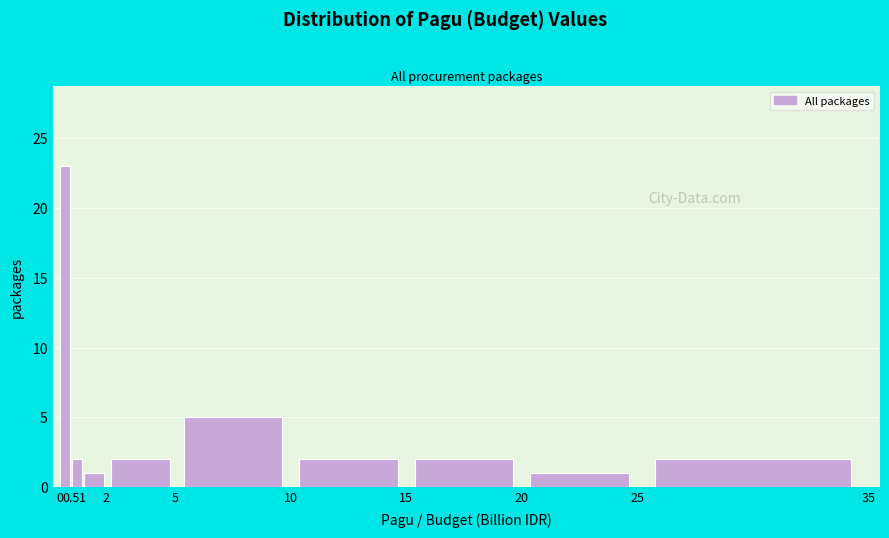

How tall is the bar that spans 1 to 2 on the x-axis? The values are not printed on the chart, so give them approximately, as read against the axis.

1